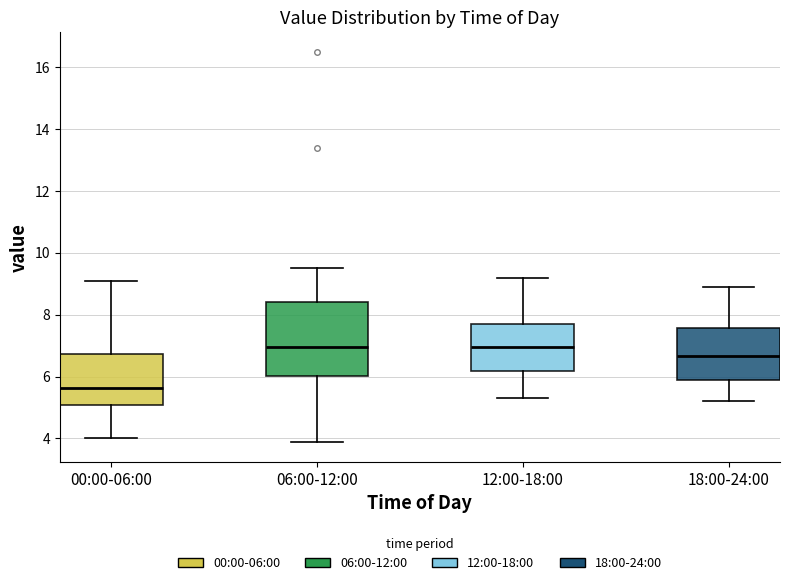

Reading left to right, read every box against the y-axis: the position of its median line, the range the box covers, and the ends of its whiskers. The values are not printed on the chart, so give them approximately, as read against the axis.

00:00-06:00: median 5.6, box 5.0 to 6.8, whiskers 4.0 to 9.2
06:00-12:00: median 7.0, box 6.0 to 8.4, whiskers 3.8 to 9.6
12:00-18:00: median 7.0, box 6.2 to 7.8, whiskers 5.4 to 9.2
18:00-24:00: median 6.6, box 5.8 to 7.6, whiskers 5.2 to 9.0